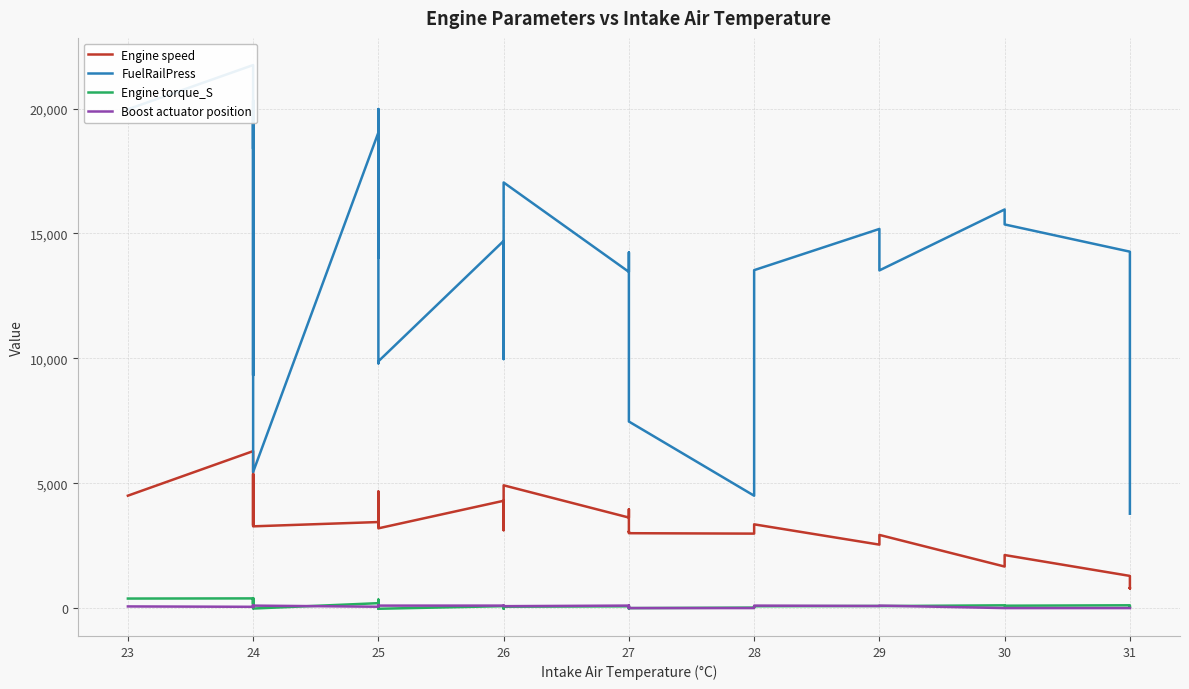

What is the value of the Engine torque_S point at the 28th from the left?

85.5